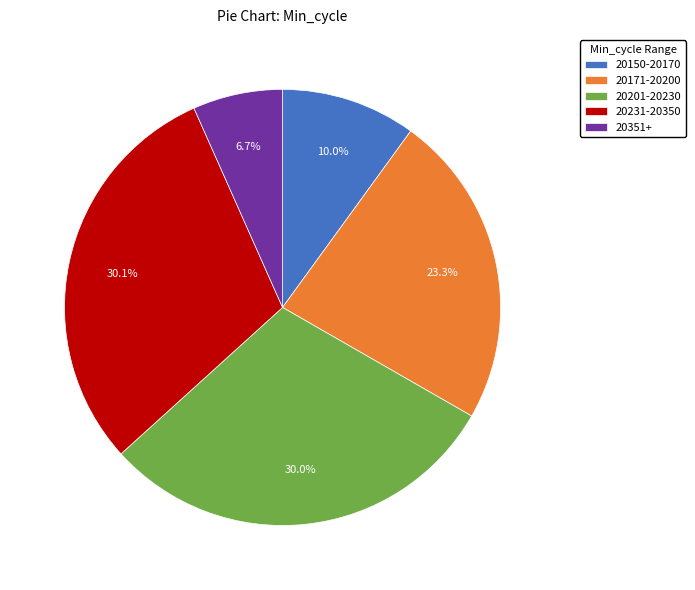

Does any single category account for the majority?

No